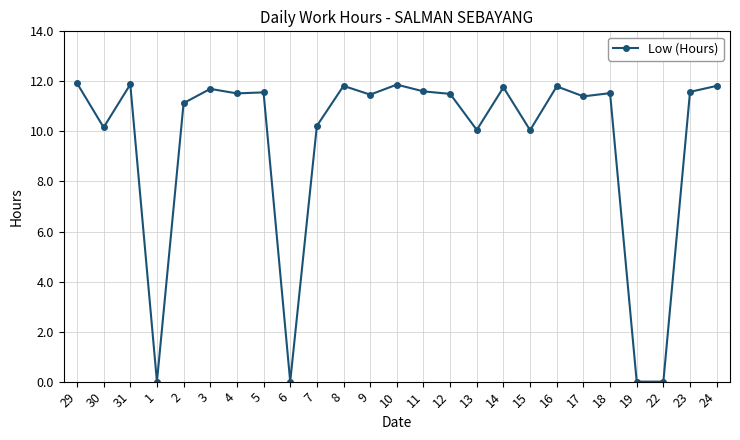

Does the chart display data point markers on the line(s)?

Yes